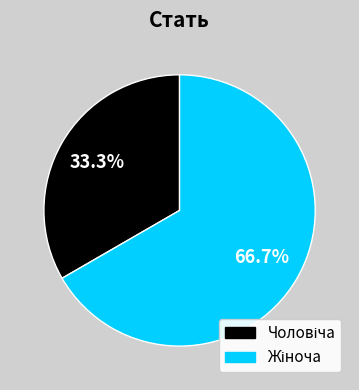

Count the number of slices in the pie.

2